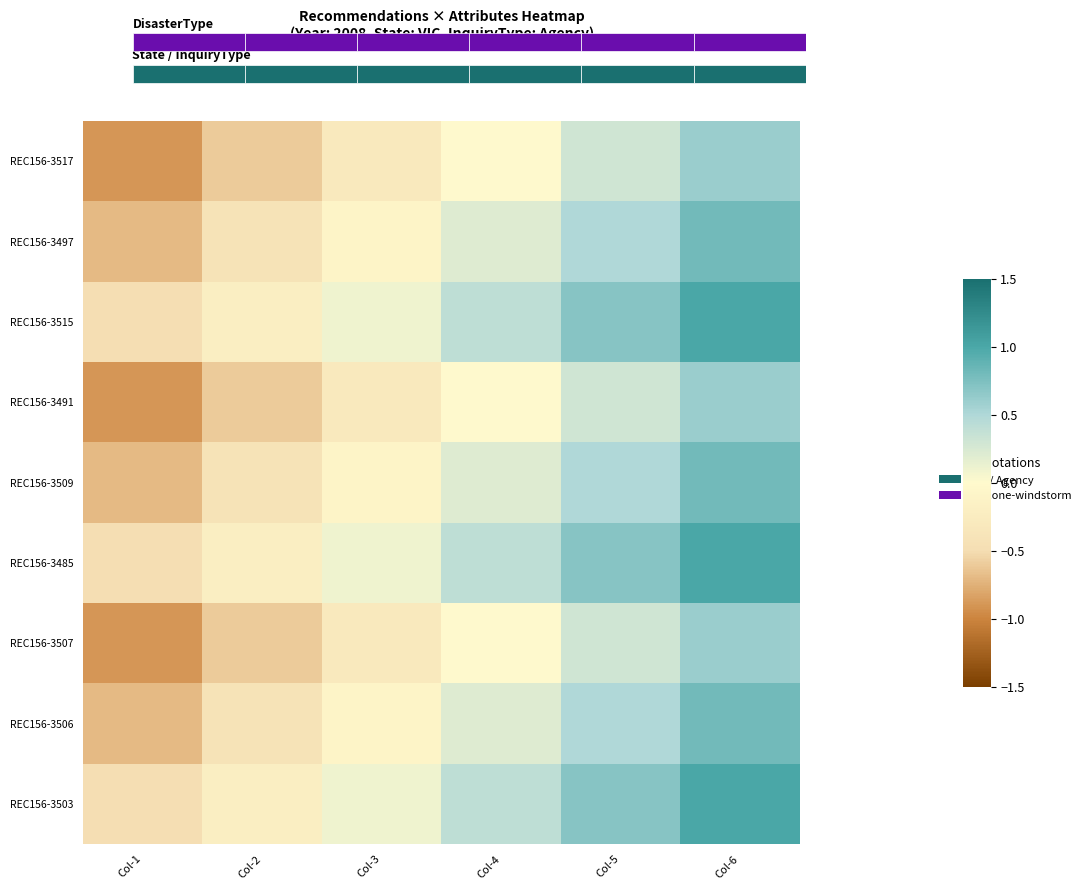

Reading left to right, transcribe all the data shown in this chart.

REC156-3517: Col-1=-0.9	Col-2=-0.6	Col-3=-0.3	Col-4=0.0	Col-5=0.3	Col-6=0.6
REC156-3497: Col-1=-0.7	Col-2=-0.4	Col-3=-0.1	Col-4=0.2	Col-5=0.5	Col-6=0.8
REC156-3515: Col-1=-0.5	Col-2=-0.2	Col-3=0.1	Col-4=0.4	Col-5=0.7	Col-6=1.0
REC156-3491: Col-1=-0.9	Col-2=-0.6	Col-3=-0.3	Col-4=0.0	Col-5=0.3	Col-6=0.6
REC156-3509: Col-1=-0.7	Col-2=-0.4	Col-3=-0.1	Col-4=0.2	Col-5=0.5	Col-6=0.8
REC156-3485: Col-1=-0.5	Col-2=-0.2	Col-3=0.1	Col-4=0.4	Col-5=0.7	Col-6=1.0
REC156-3507: Col-1=-0.9	Col-2=-0.6	Col-3=-0.3	Col-4=0.0	Col-5=0.3	Col-6=0.6
REC156-3506: Col-1=-0.7	Col-2=-0.4	Col-3=-0.1	Col-4=0.2	Col-5=0.5	Col-6=0.8
REC156-3503: Col-1=-0.5	Col-2=-0.2	Col-3=0.1	Col-4=0.4	Col-5=0.7	Col-6=1.0